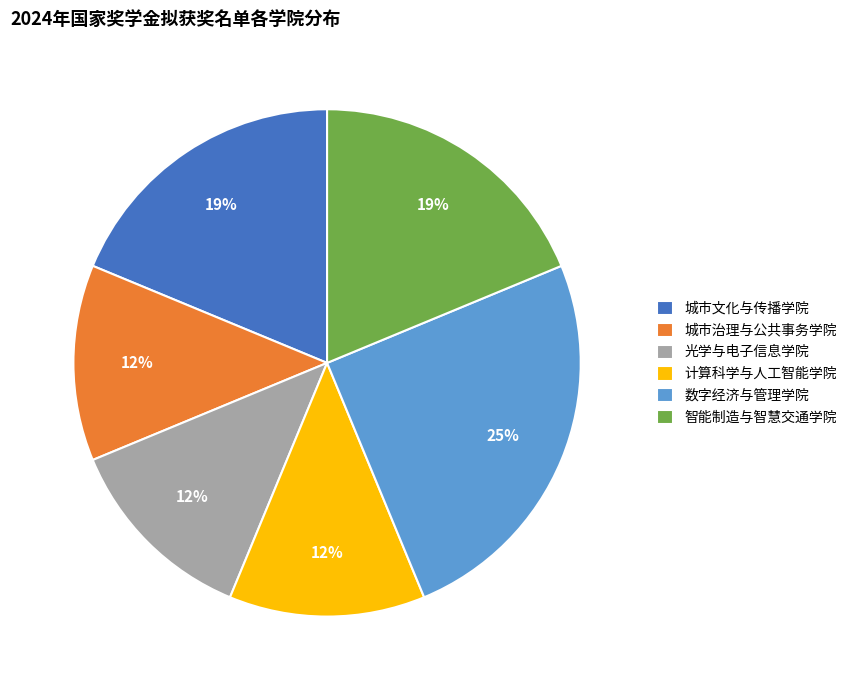

To the nearest percent, what portion does 城市文化与传播学院 represent?

19%